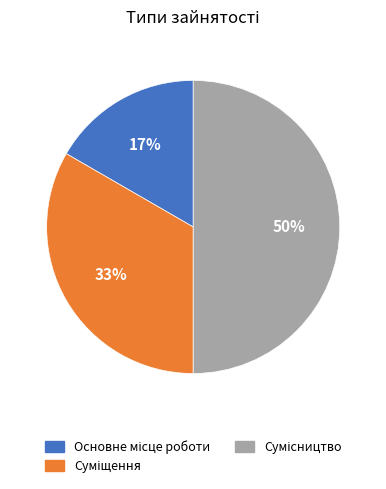

To the nearest percent, what is the average slice percentage?

33%